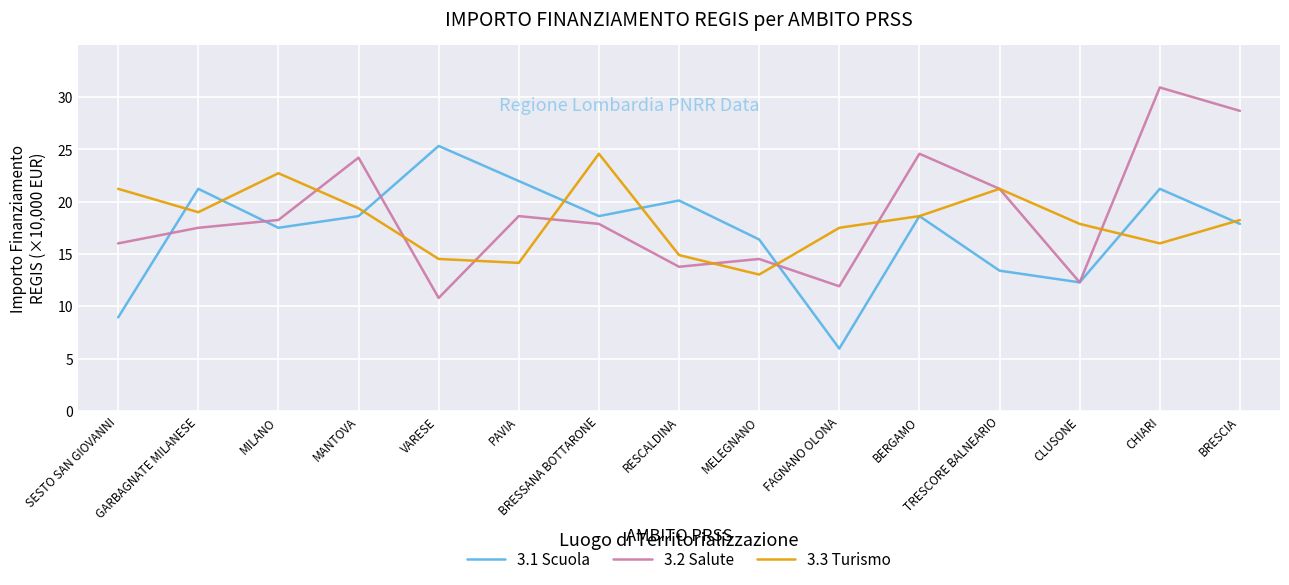

How many lines are shown in the chart?

3